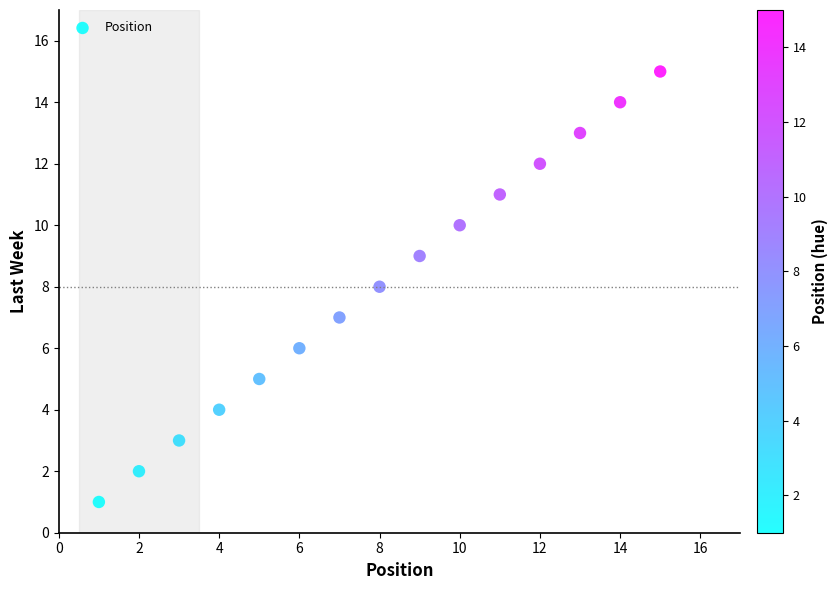

What is the range of Y values (max minus min)?

14